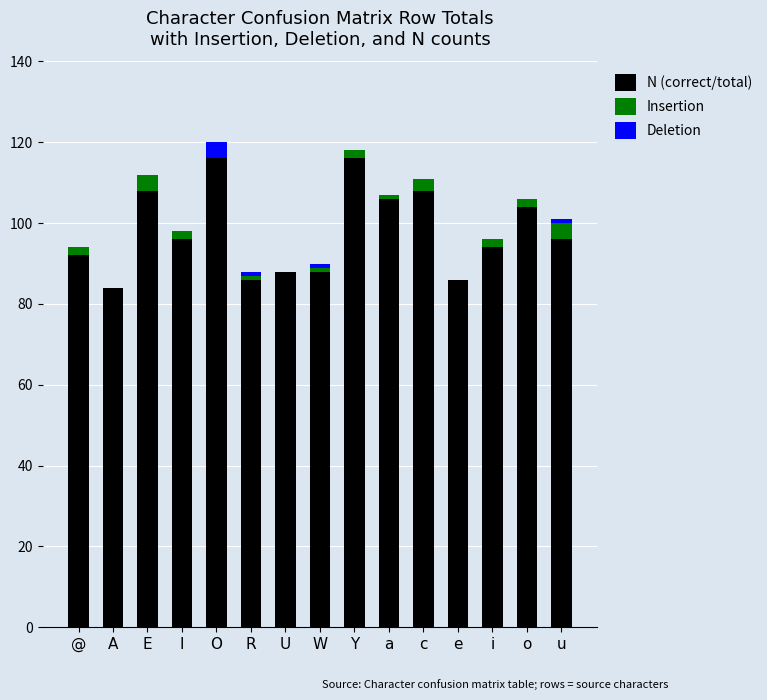

Is it true that N (correct/total) equals 86 at R?

True